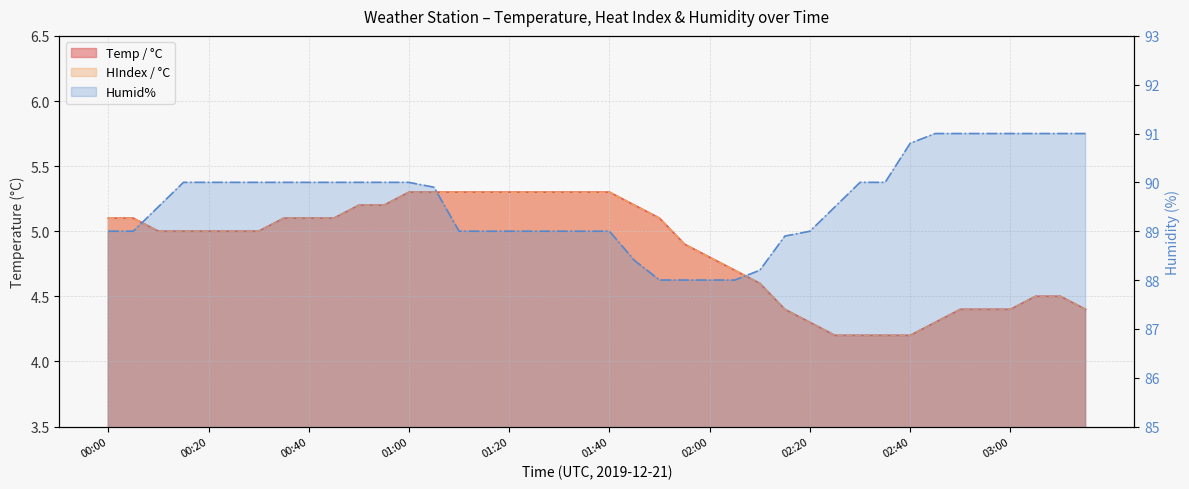

Where does the Humid% series first go above 90?

02:40